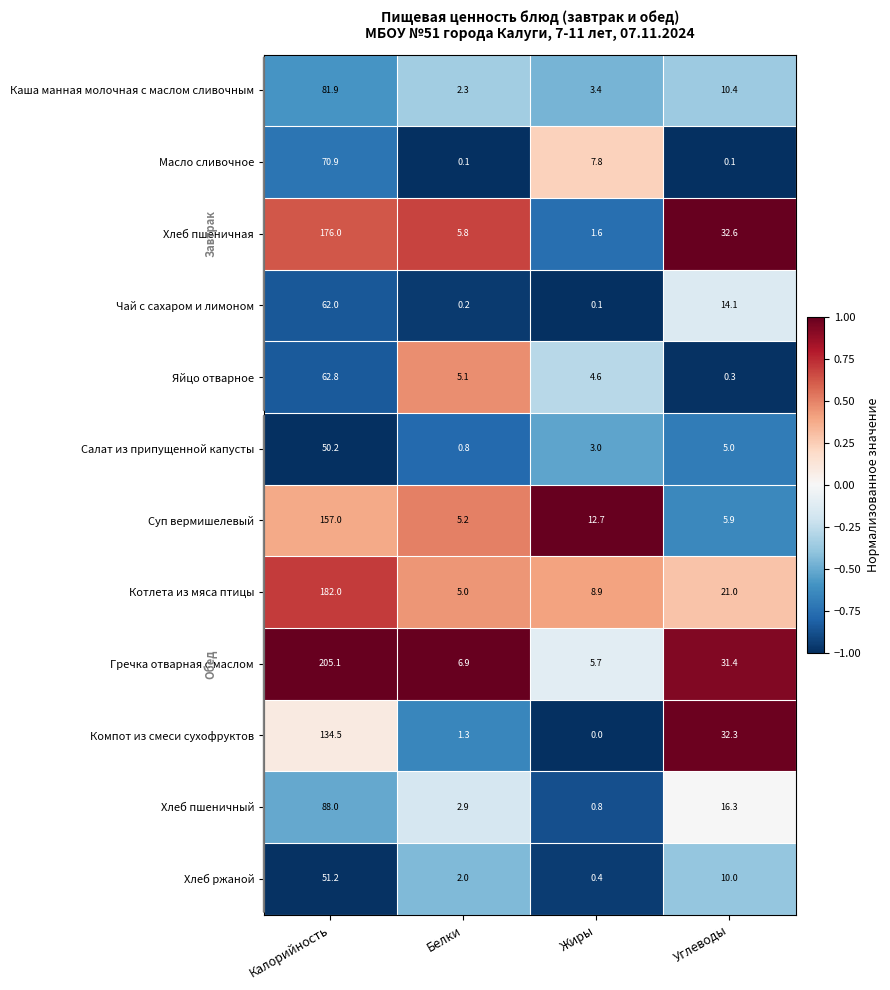

What is the difference between the second highest and second lowest values in the Хлеб ржаной series?

8.0